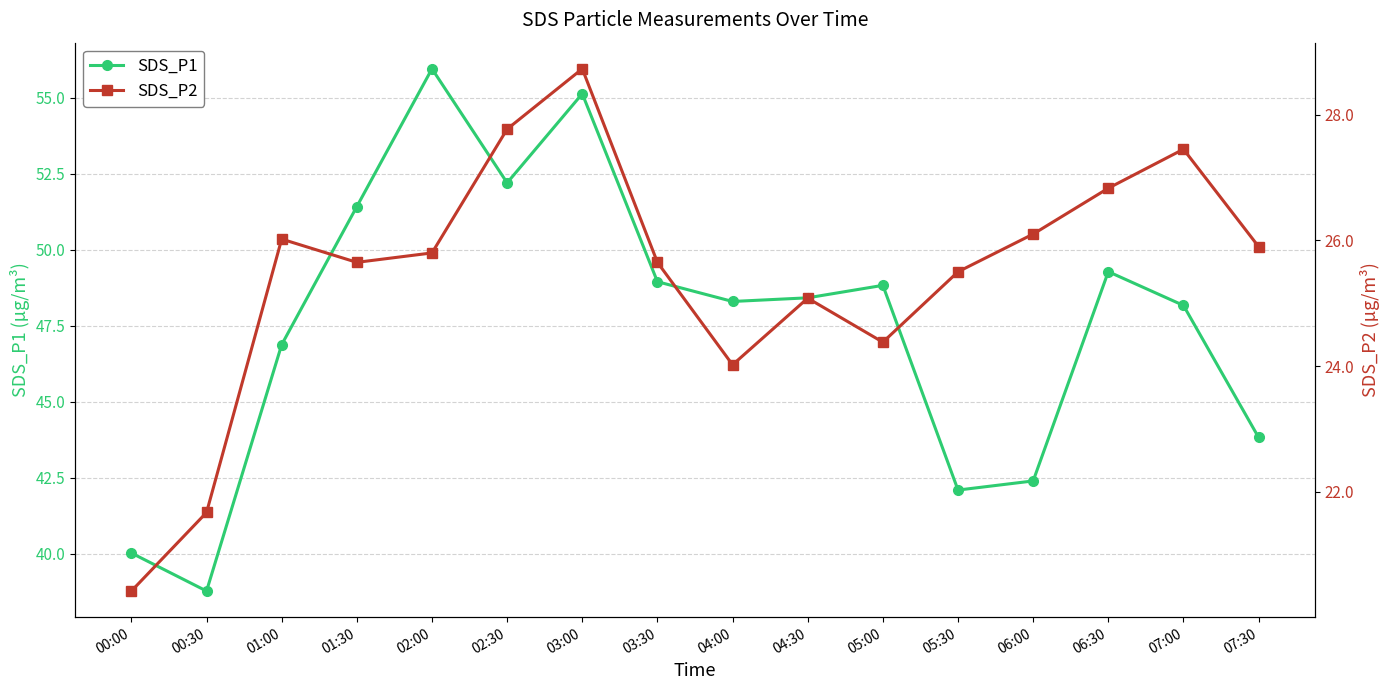

Where is SDS_P1 nearest to the value 47?

01:00